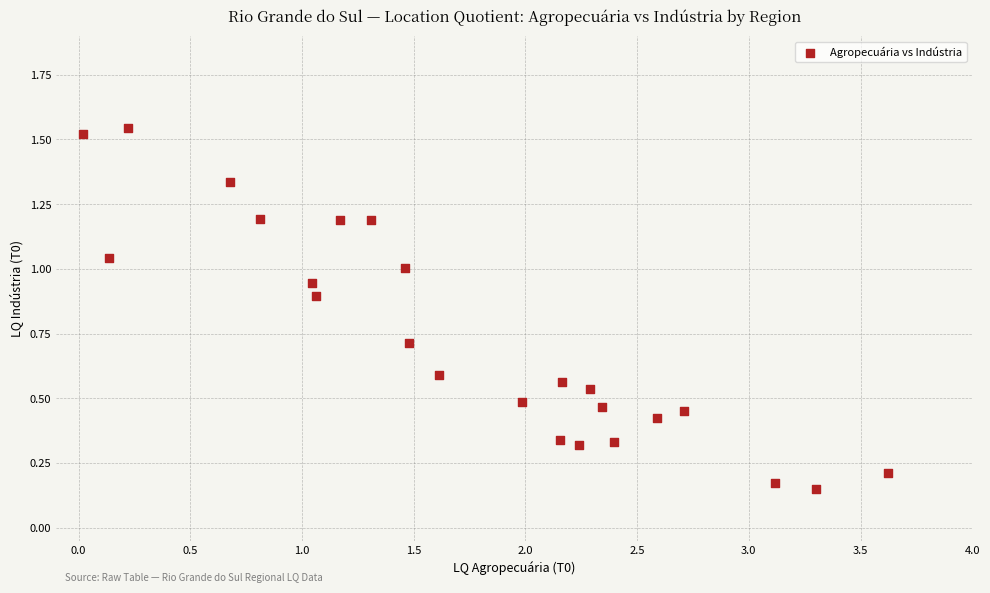

What is the range of X values (max minus min)?

3.6